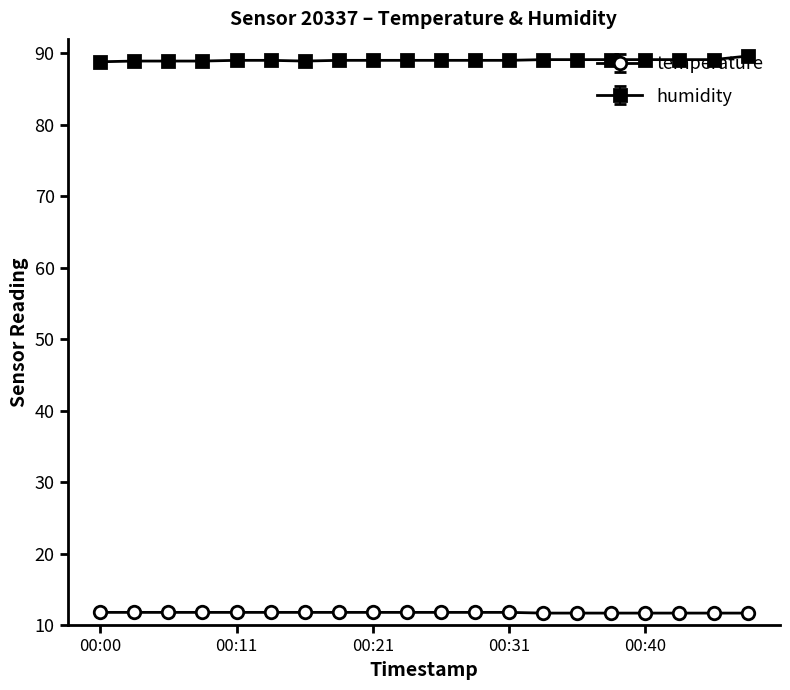

What is the minimum value shown in the chart?

11.7